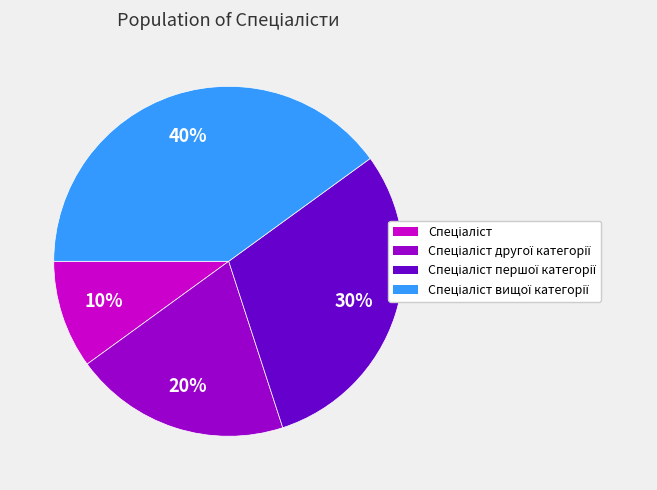

Does any single category account for the majority?

No